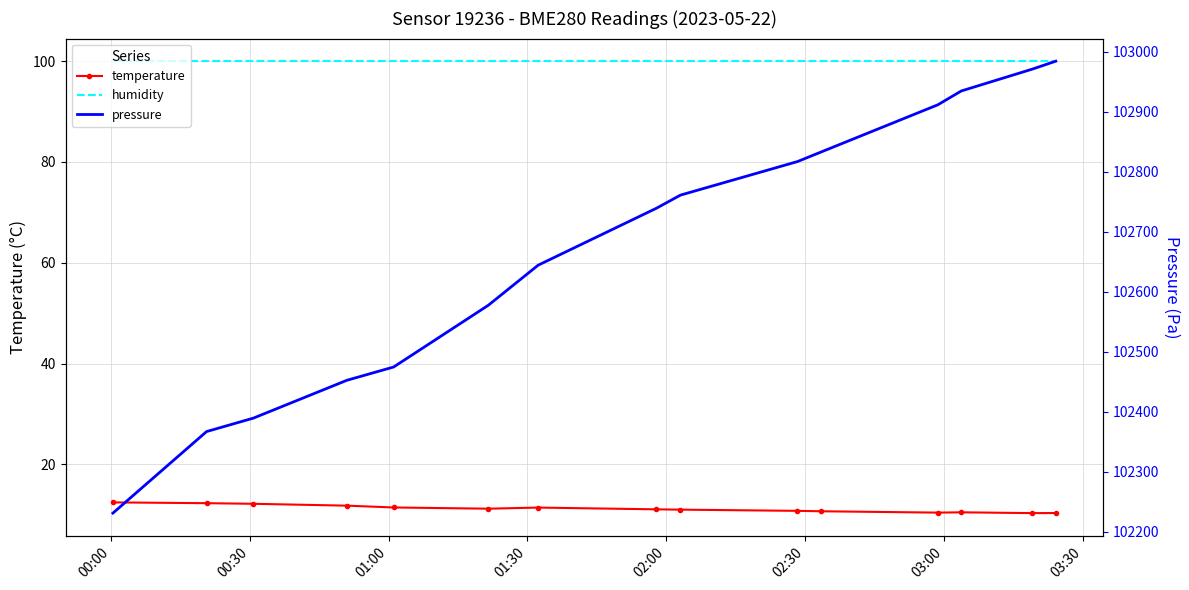

Reading left to right, transcribe all the data shown in this chart.

temperature: 12.5	12.3	12.2	11.8	11.5	11.2	11.4	11.1	11.0	10.8	10.7	10.4	10.5	10.3	10.4
humidity: 100.0	100.0	100.0	100.0	100.0	100.0	100.0	100.0	100.0	100.0	100.0	100.0	100.0	100.0	100.0
pressure: 102231.4	102367.2	102389.7	102452.6	102474.8	102577.6	102644.3	102739.2	102761.1	102816.9	102832.7	102911.5	102934.5	102971.0	102984.2